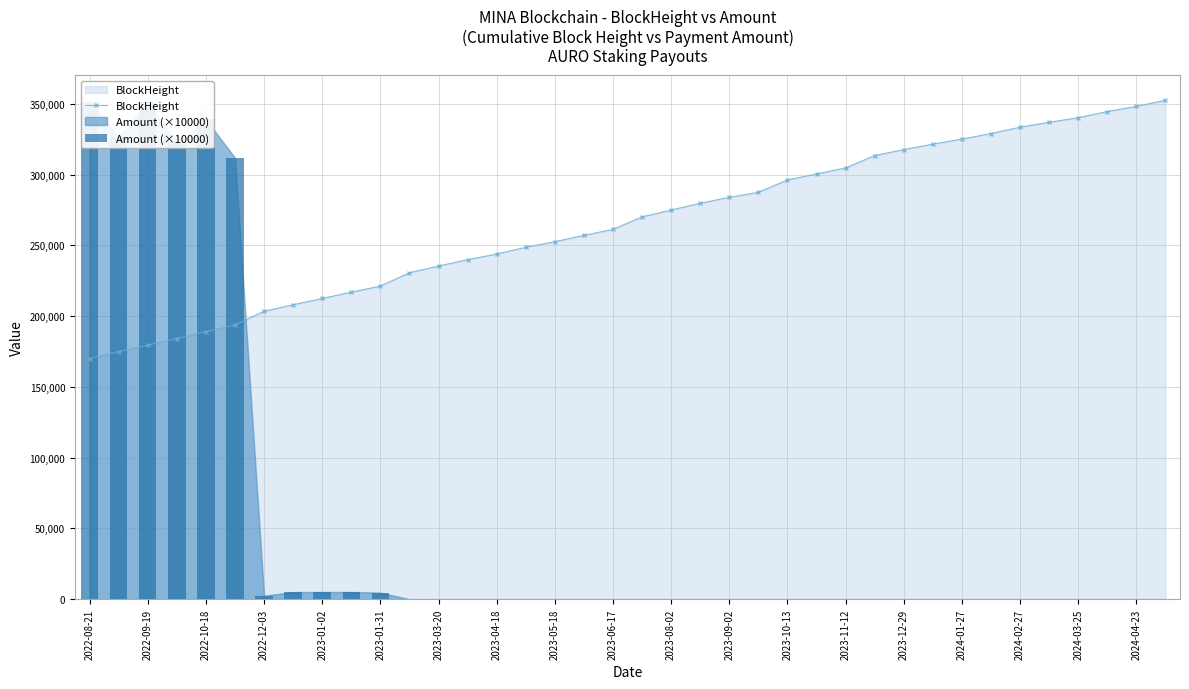

The BlockHeight series shows 55801.7 at 2023-09-02. True or false?

False